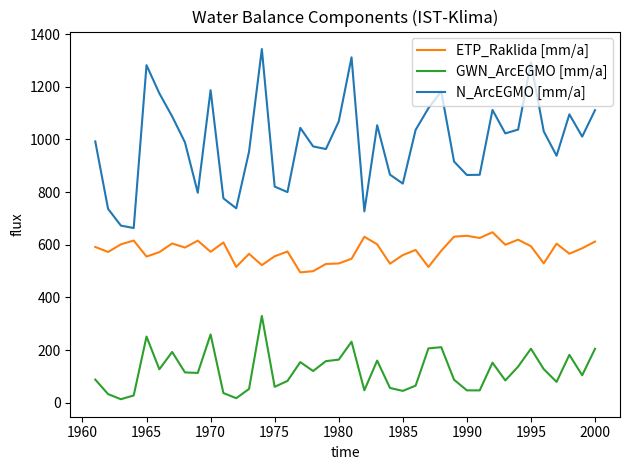

True or false: N_ArcEGMO [mm/a] and GWN_ArcEGMO [mm/a] cross at least once.

False